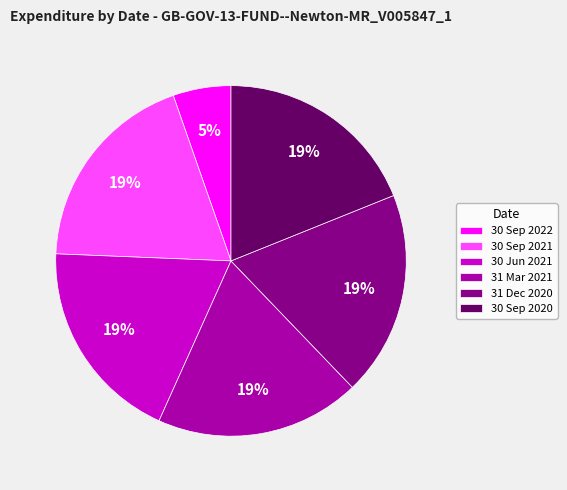

What is the smallest slice in the pie chart?

30 Sep 2022